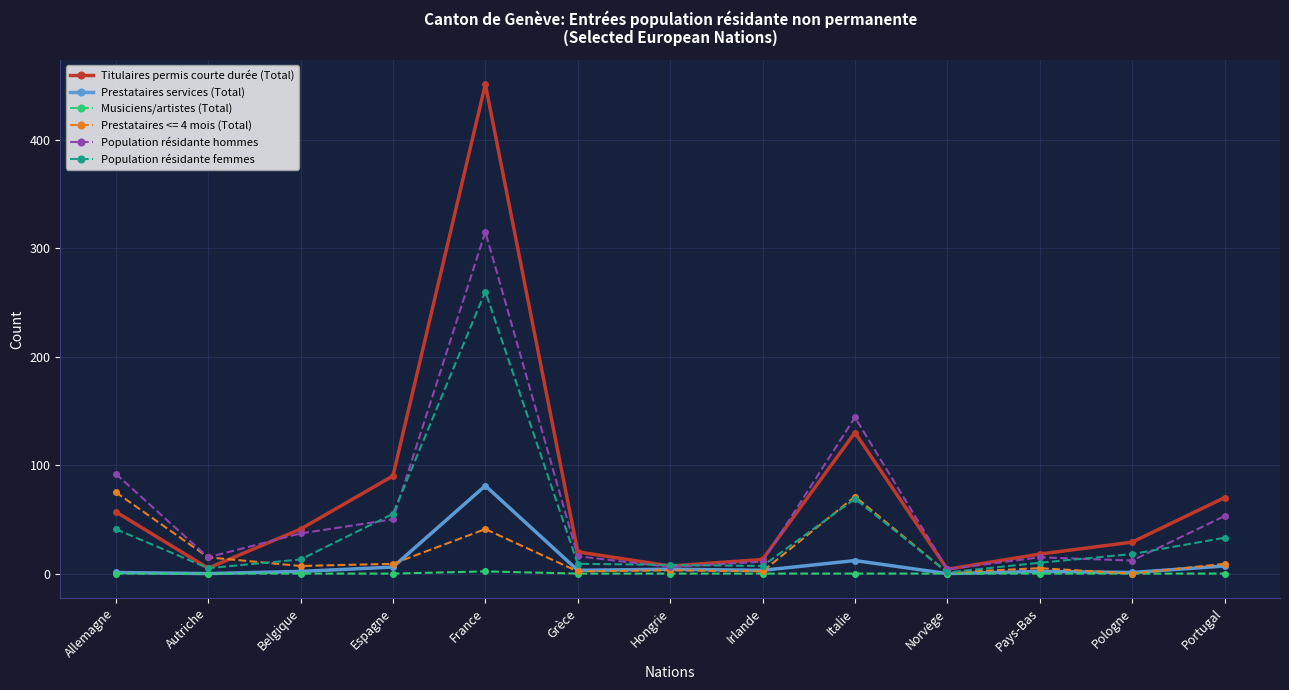

At which category does Population résidante femmes reach its first local valley?

Autriche